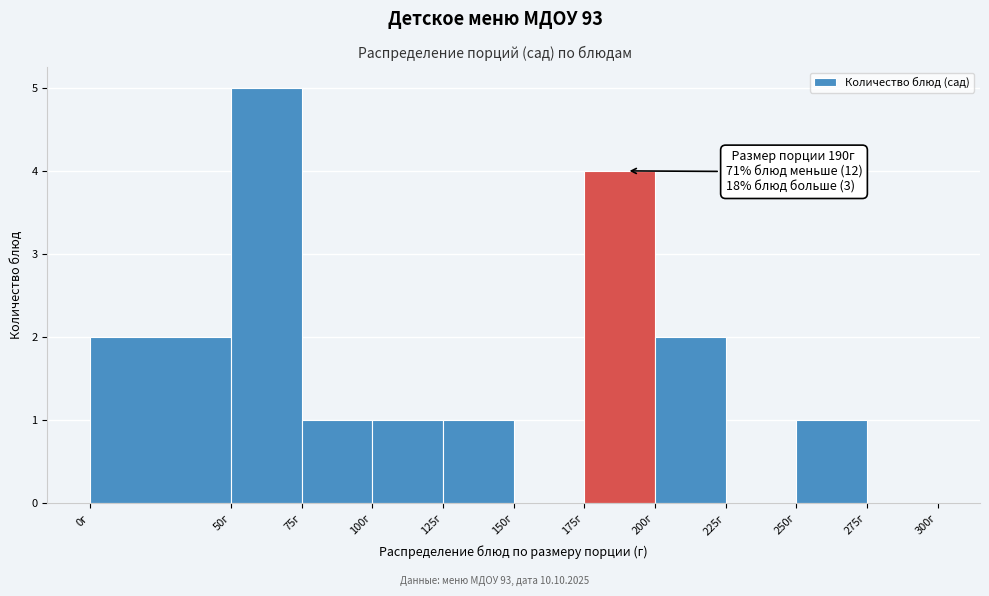

Which range on the x-axis has the tallest bar?

50 to 75